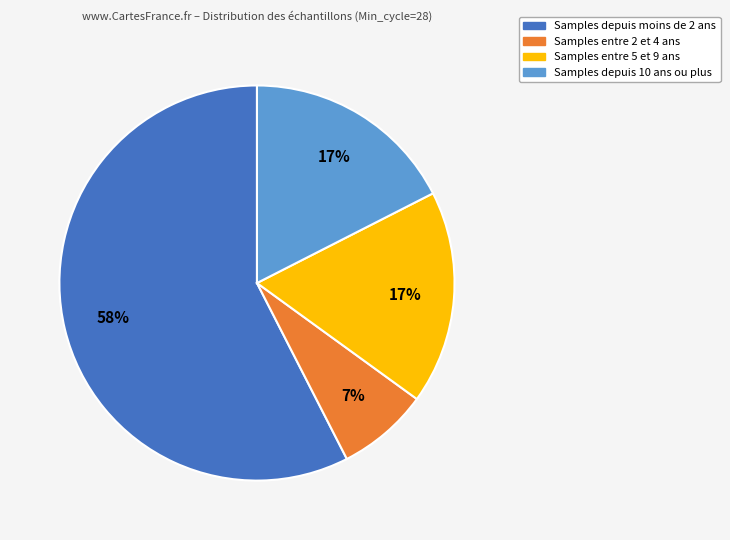

Is there a majority slice in this chart?

Yes